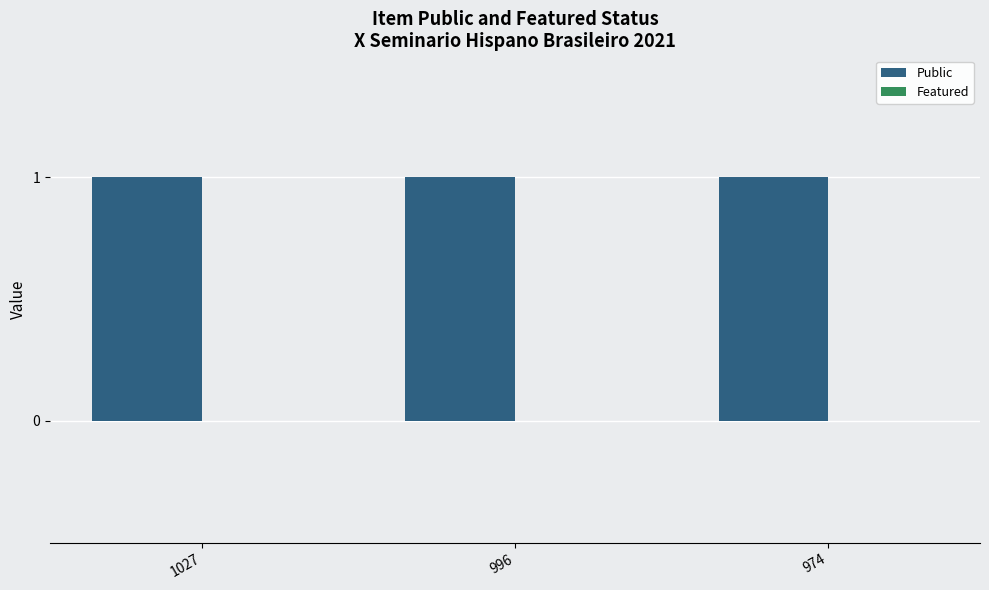

How many bars are there in each group?

2